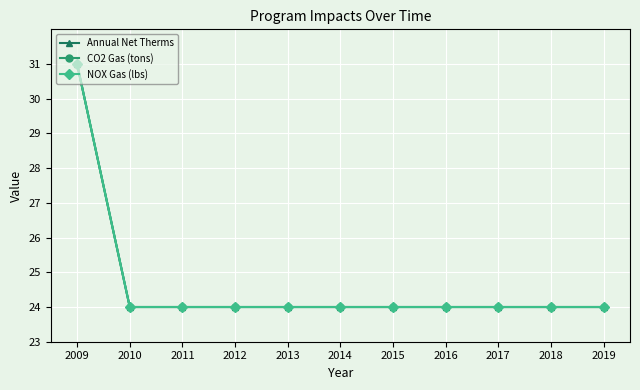

What is the difference between the maximum and second lowest values in the CO2 Gas (tons) series?

7